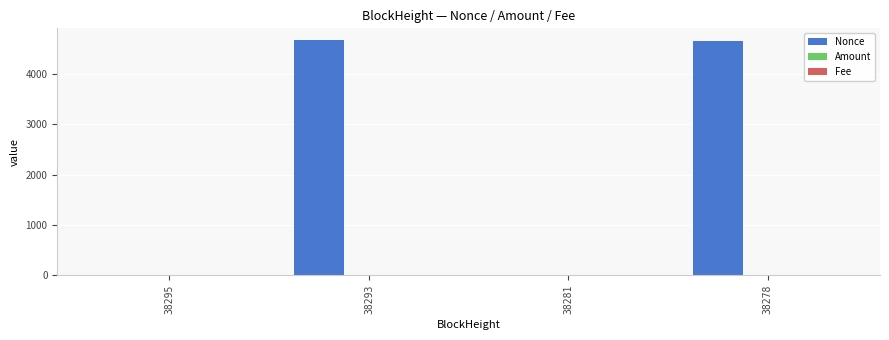

True or false: Nonce has a value of 1441.7 at 38278.

False